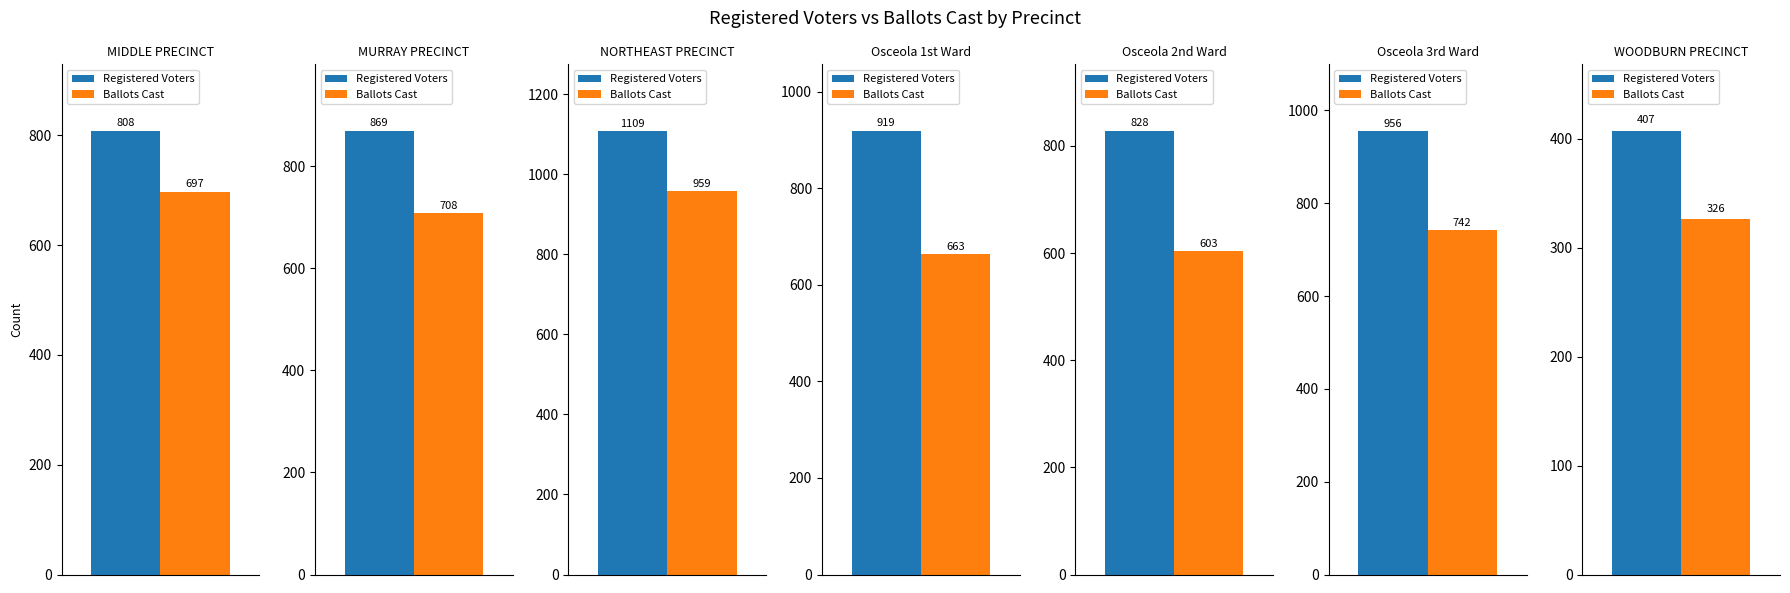

Where is Registered Voters nearest to the value 758?

MIDDLE PRECINCT